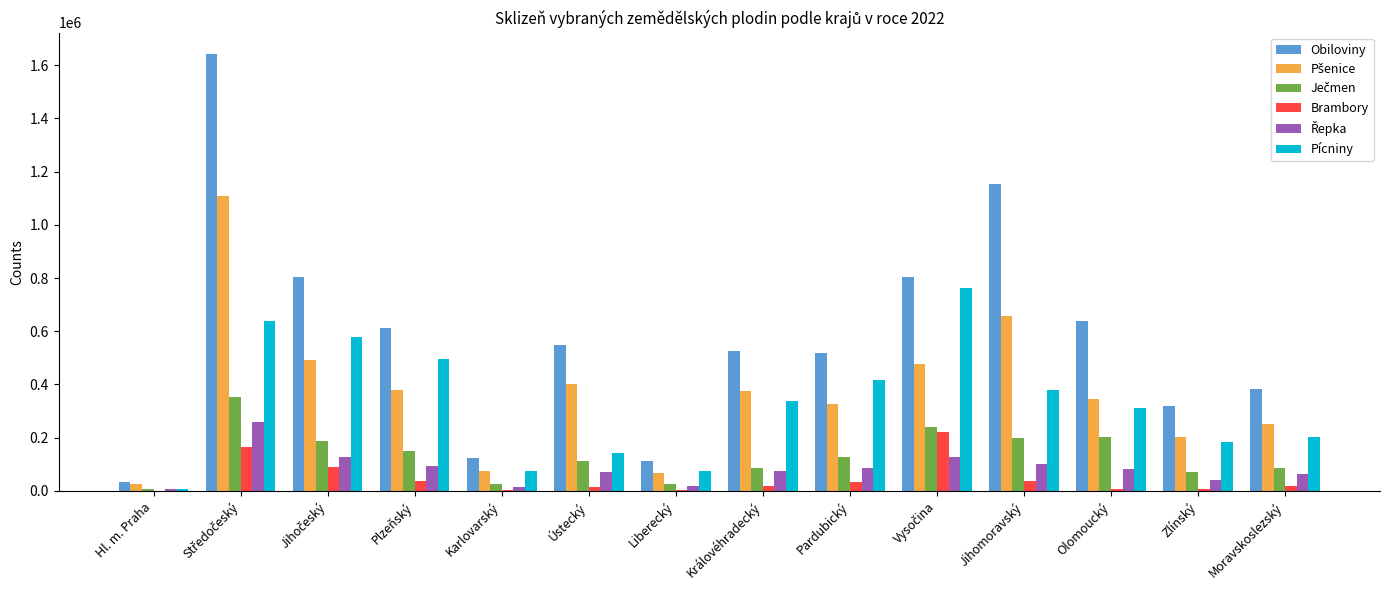

Which series has the largest total across all categories?

Obiloviny